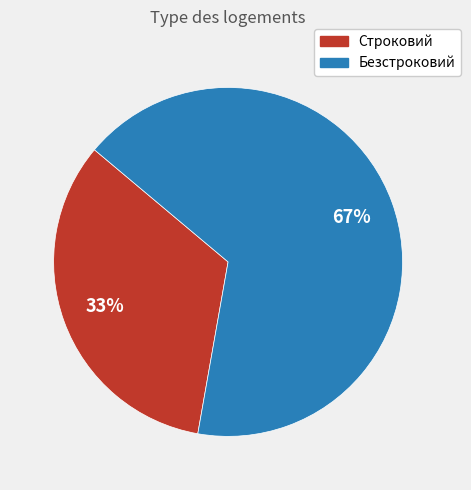

Which slice is the smallest?

Строковий